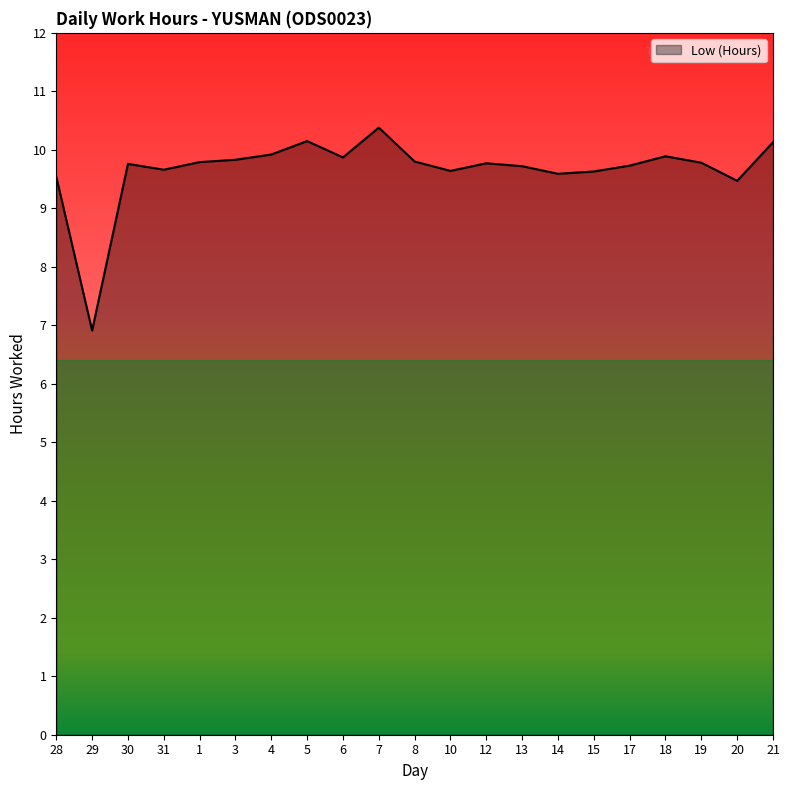

What value does the data have at 17?

9.7